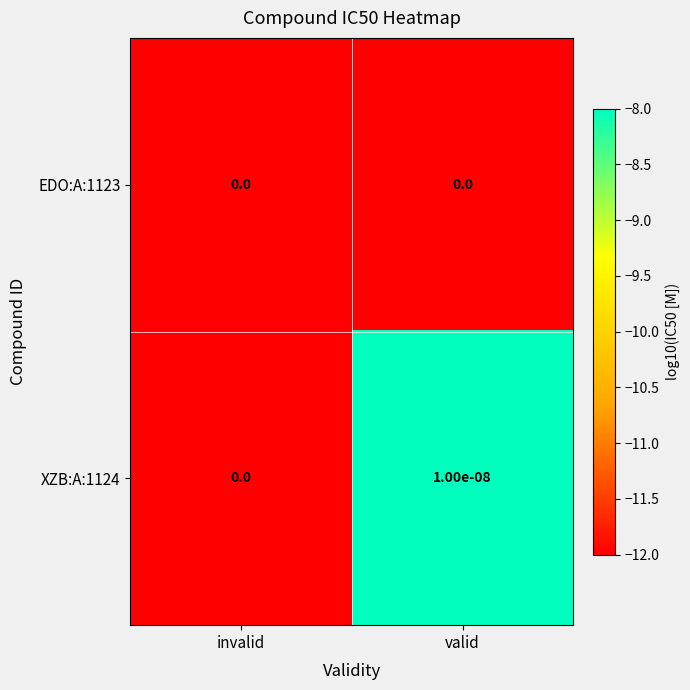

Is the value of XZB:A:1124 at valid greater than the value of EDO:A:1123 at valid?

Yes